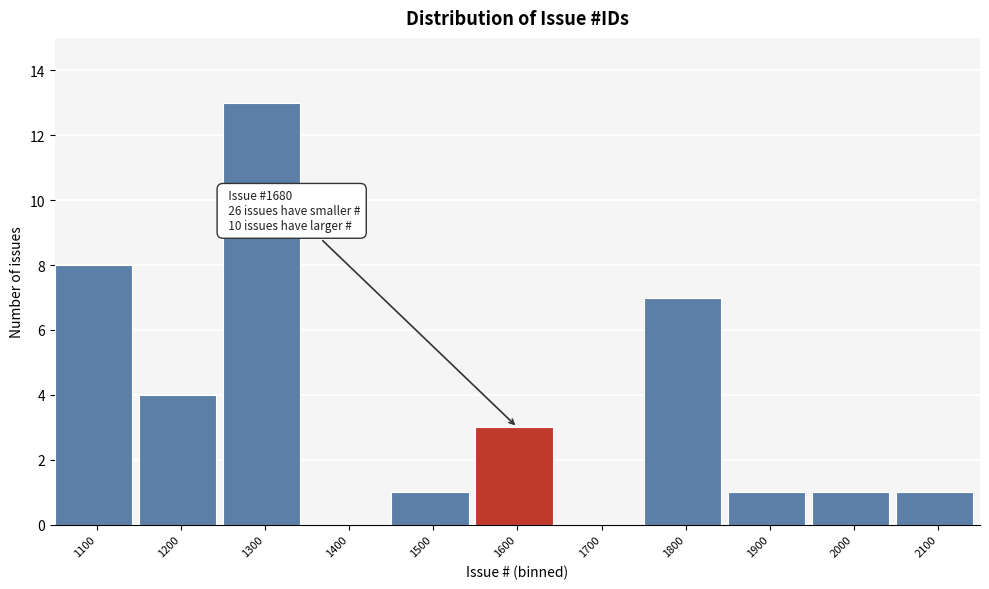

Reading left to right, what are all the values shown in this chart?

1100=8	1200=4	1300=13	1400=0	1500=1	1600=3	1700=0	1800=7	1900=1	2000=1	2100=1